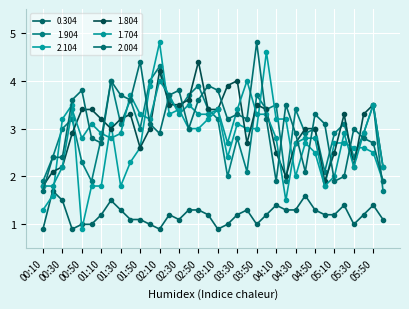

Does the chart have visible grid lines?

Yes